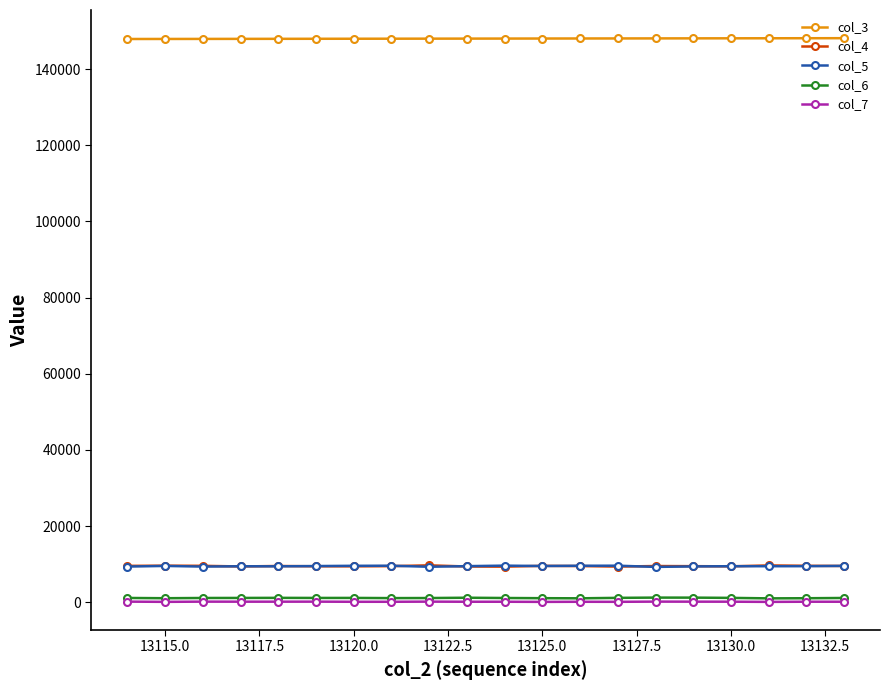

True or false: col_3 and col_6 intersect in this chart.

False